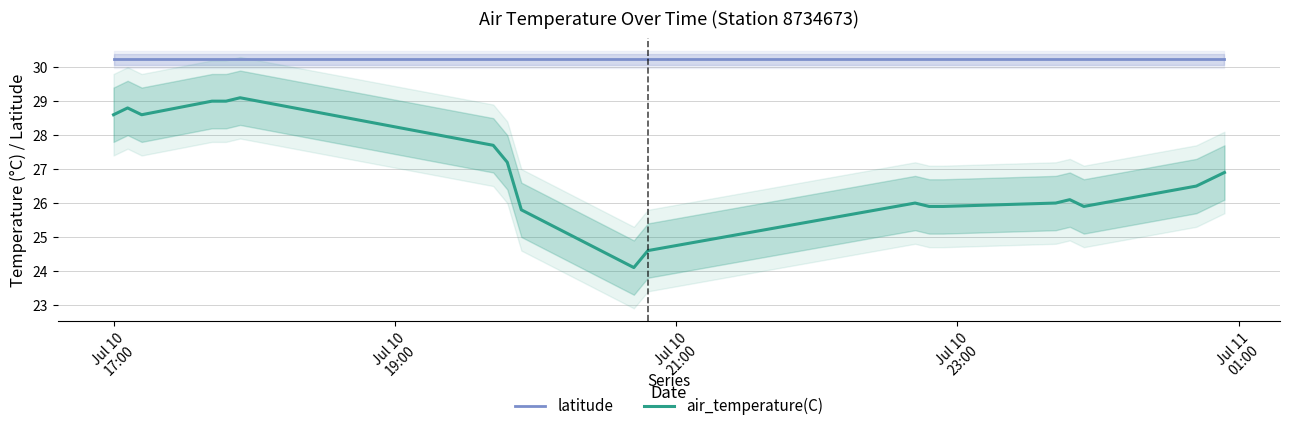

At how many categories does at least one series exceed 25?

20